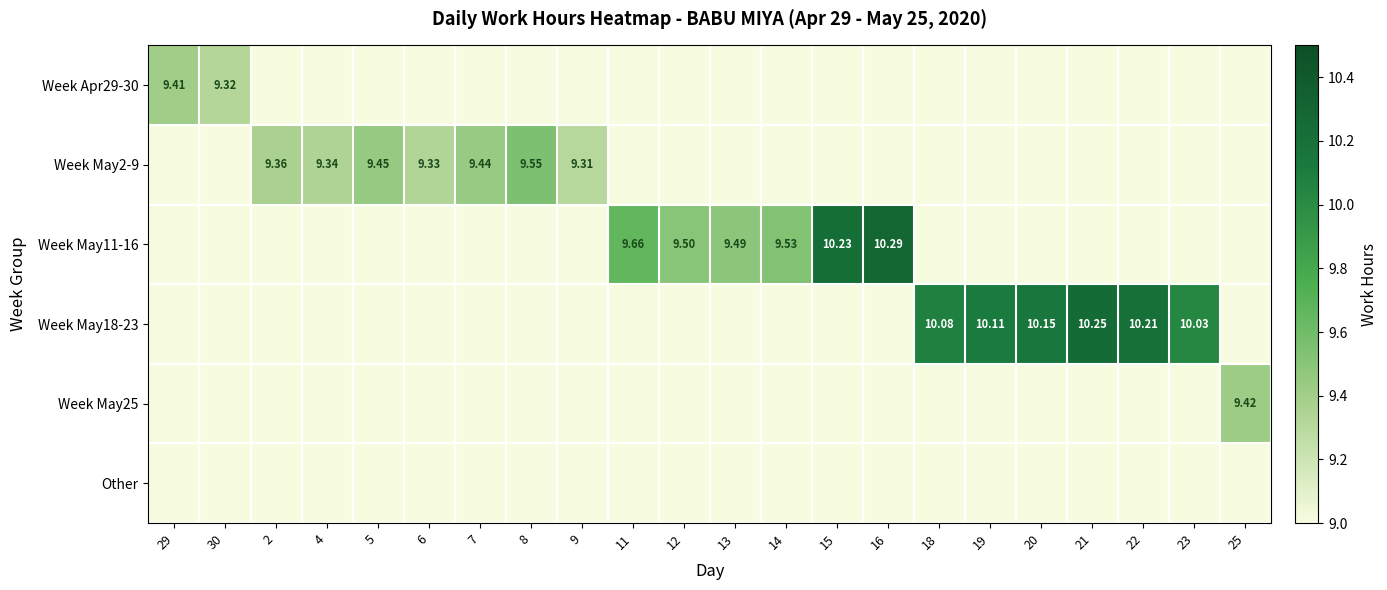

Rank the categories by Week May11-16 value from highest to lowest.

16, 15, 11, 14, 12, 13, 29, 30, 2, 4, 5, 6, 7, 8, 9, 18, 19, 20, 21, 22, 23, 25